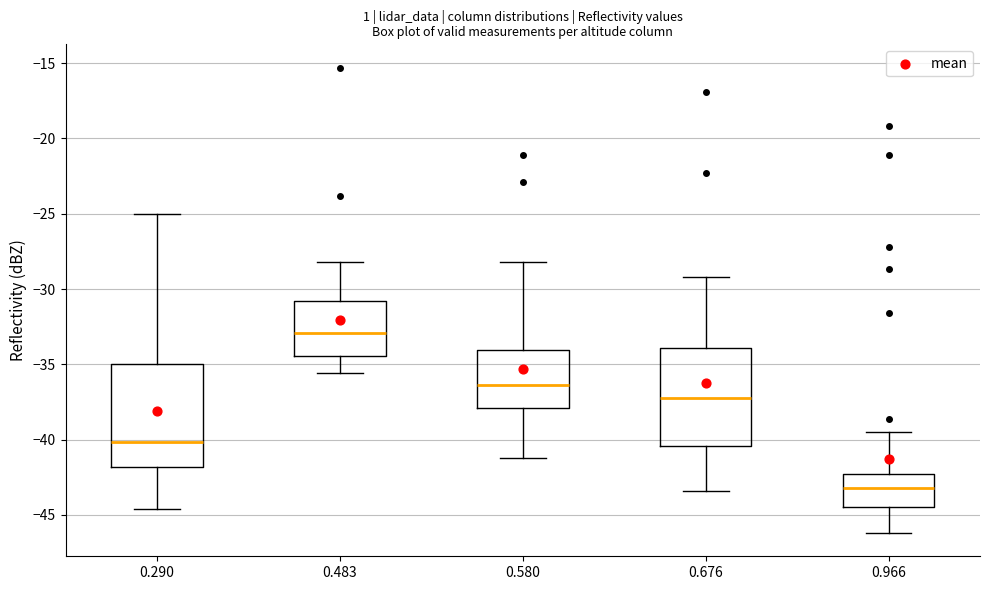

Which box's median line is the highest?

0.483